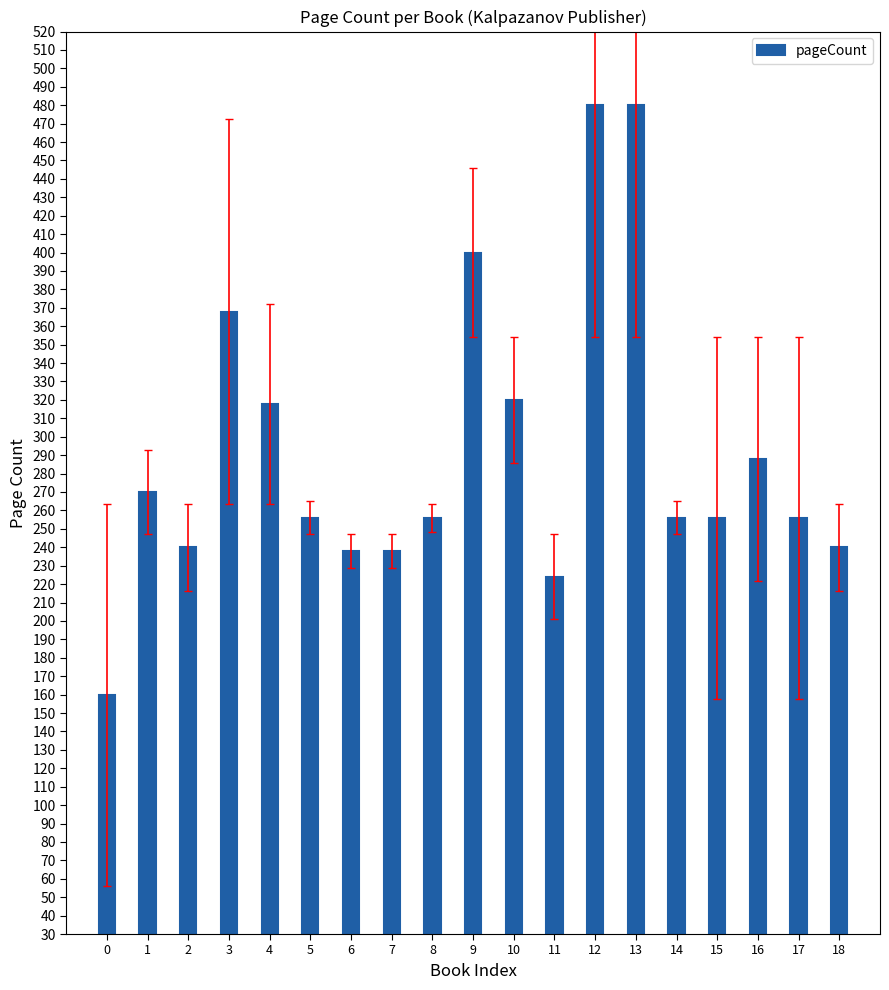

Count the number of data series in this chart.

1